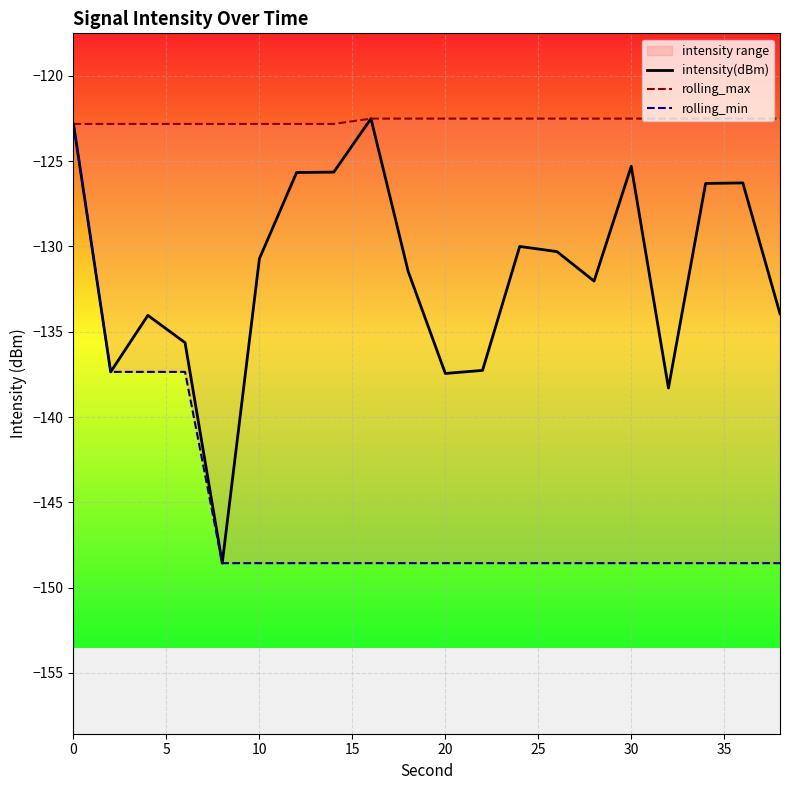

What are all the series names shown in the legend?

intensity(dBm), rolling_max, rolling_min